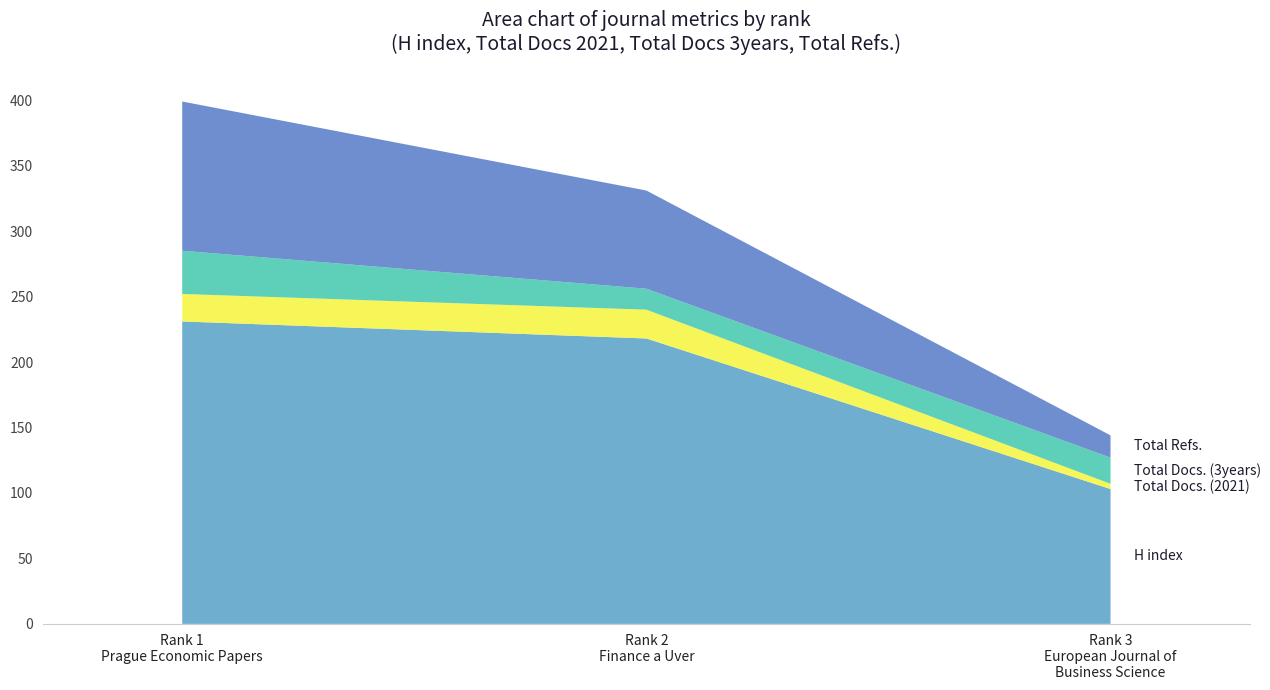

Reading left to right, what are all the values shown in this chart?

H index: 231	218	103
Total Docs. (2021): 21	22	4
Total Docs. (3years): 33	16	20
Total Refs.: 114	75	17